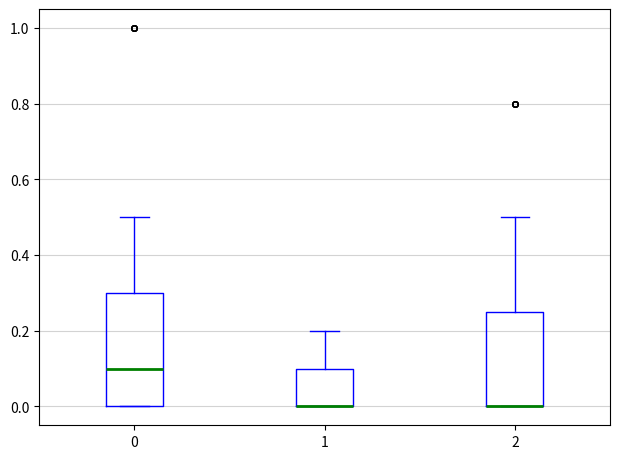

Comparing the boxes themselves (not the whiskers), which one is the tallest?

0